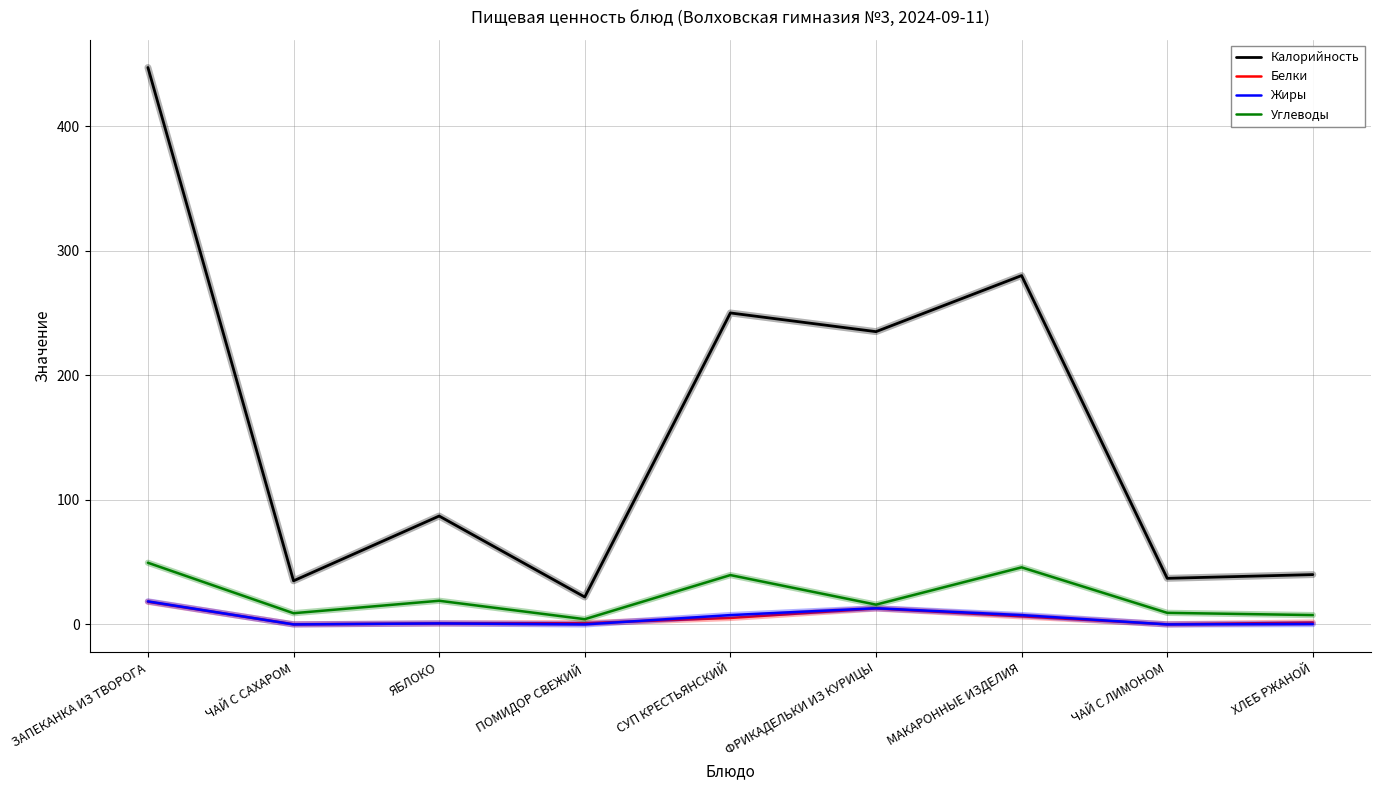

What is the sum of all Углеводы values?

199.8